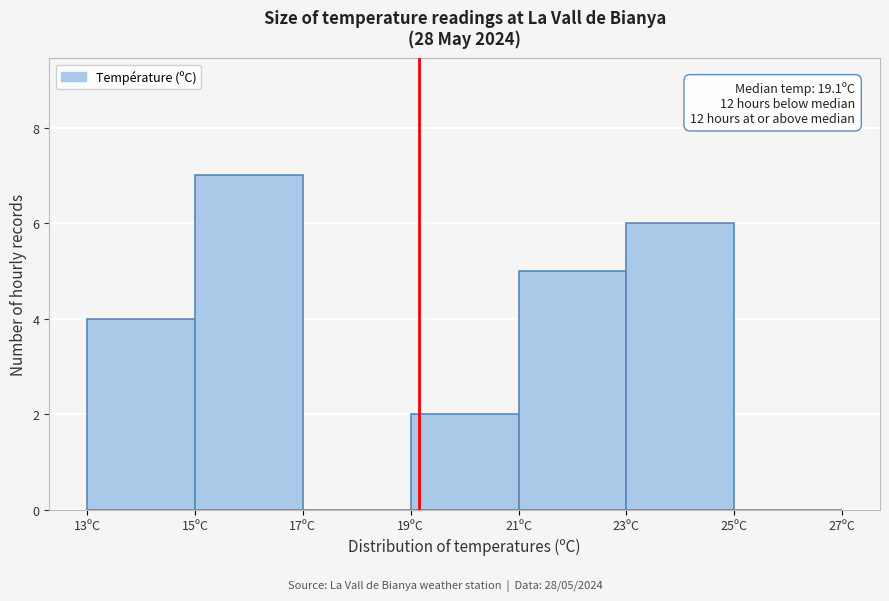

Which range on the x-axis has the tallest bar?

15 to 17